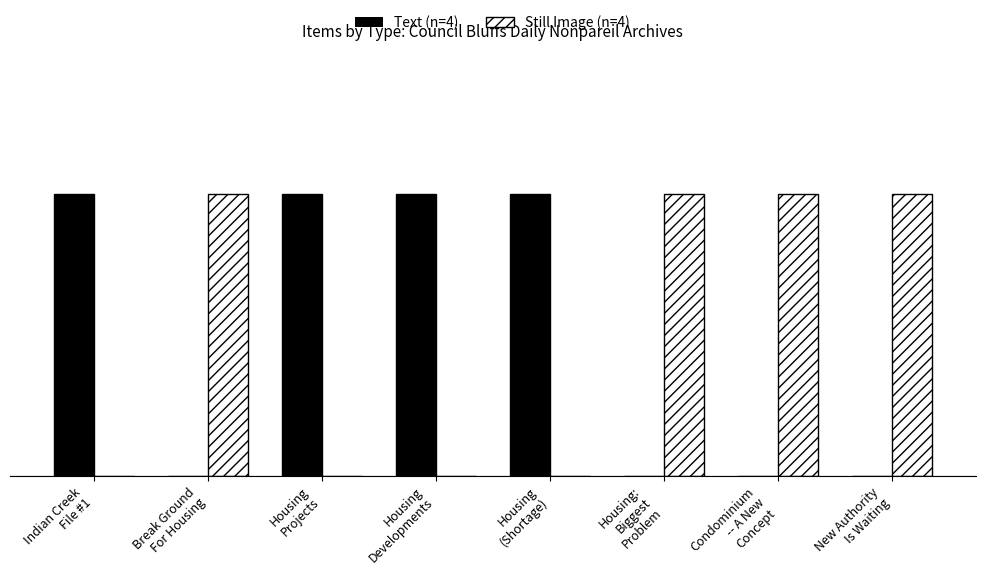

Reading left to right, extract all data points from this chart.

Text (n=4): 1	0	1	1	1	0	0	0
Still Image (n=4): 0	1	0	0	0	1	1	1